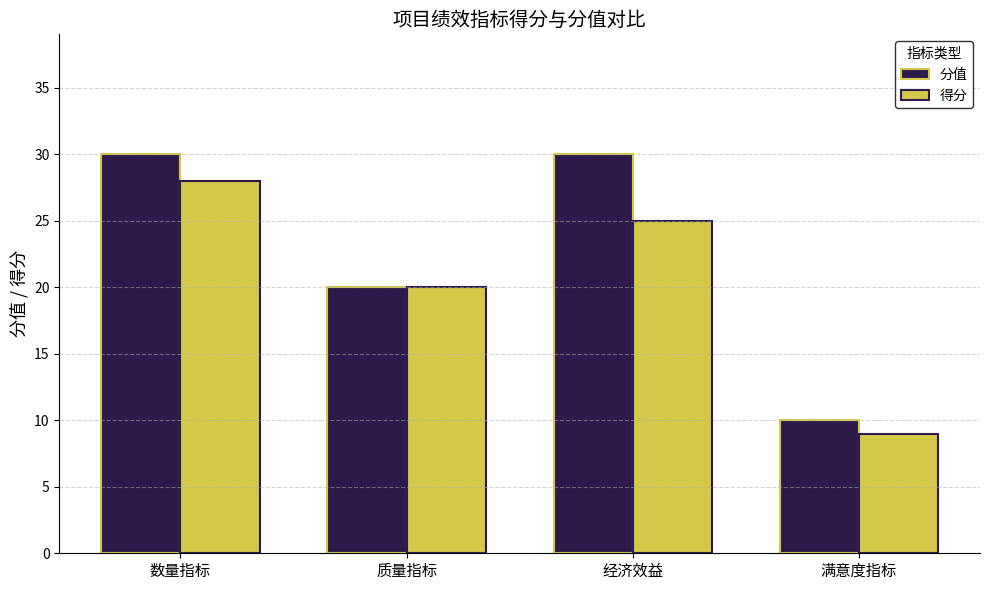

Rank the series by their average value, from highest to lowest.

分值, 得分